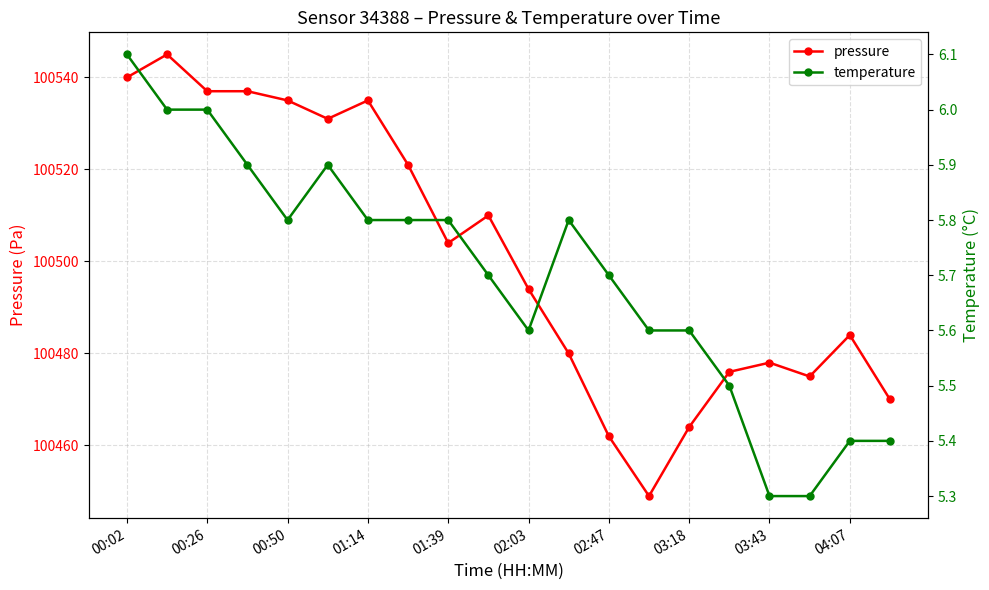

How many lines are shown in the chart?

2